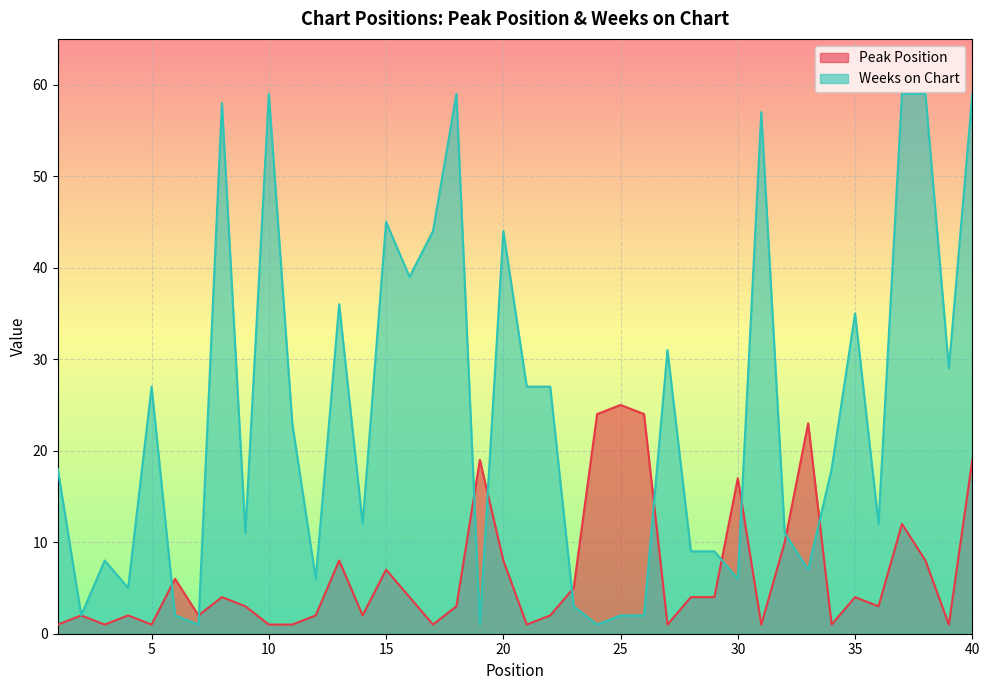

The value of Peak Position at 5 is 1. True or false?

True